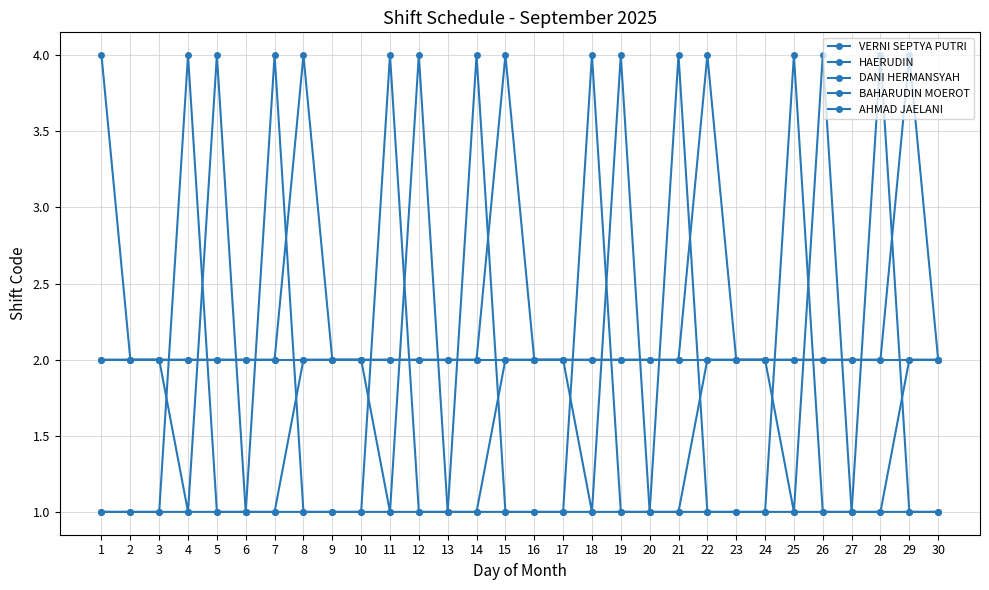

How many lines are shown in the chart?

5